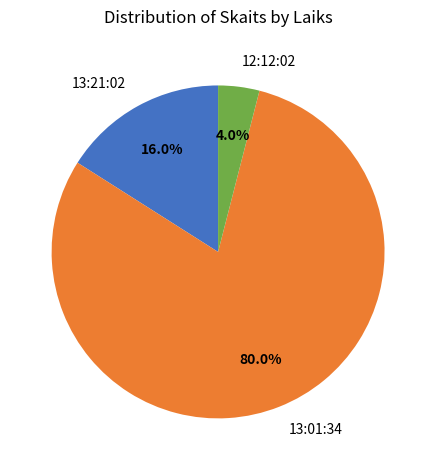

Count the number of slices in the pie.

3